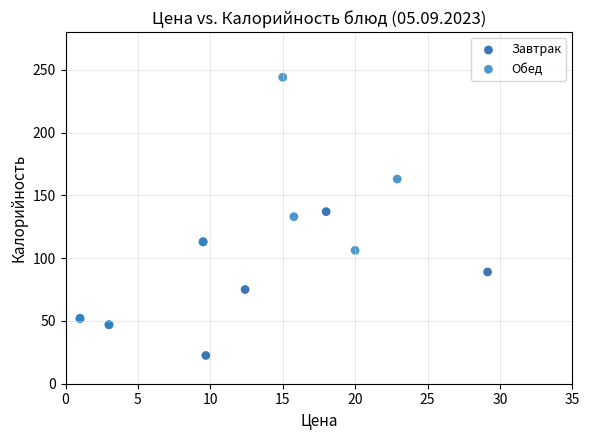

Which series has the widest spread of Y values?

Обед